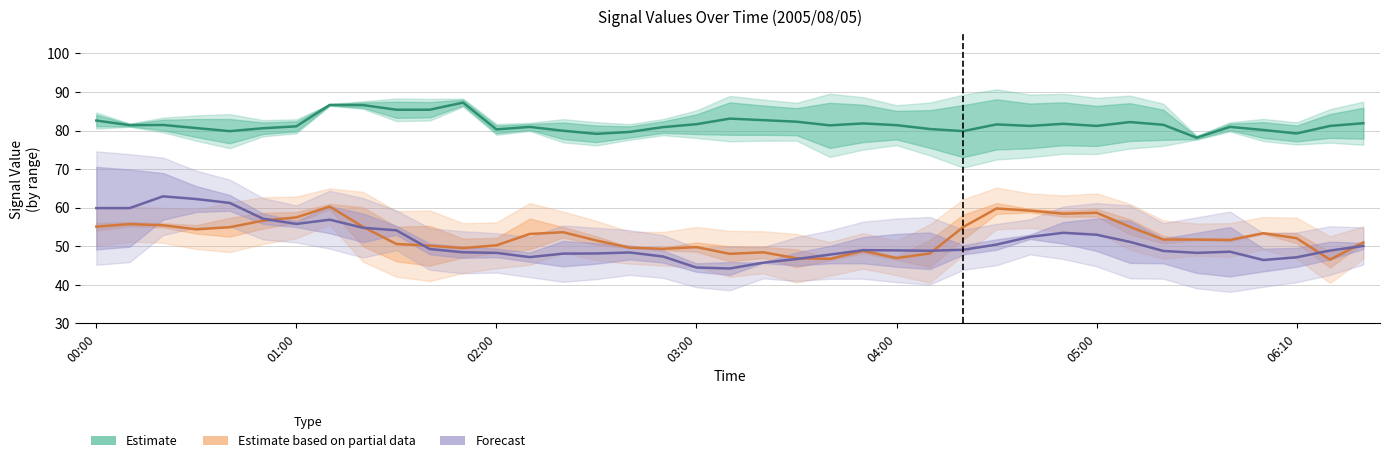

What is the lowest value of the Estimate series?

78.2